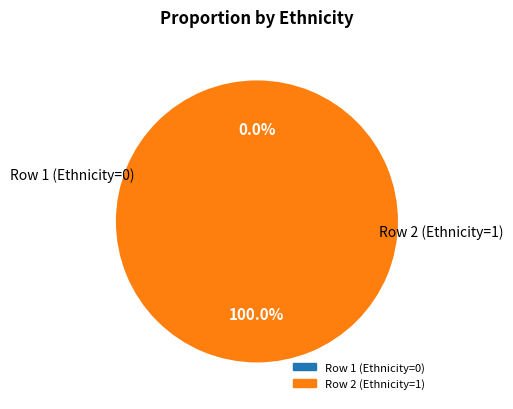

To the nearest percent, what is the difference between the largest and smallest slice percentages?

100%